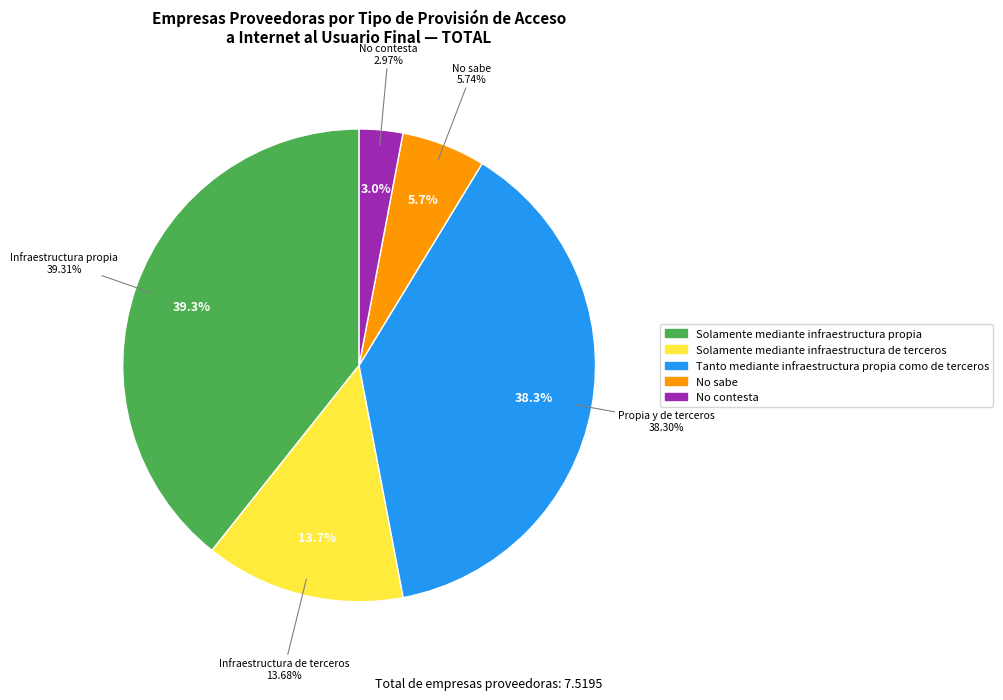

What portion of the pie excludes No sabe?

94.3%